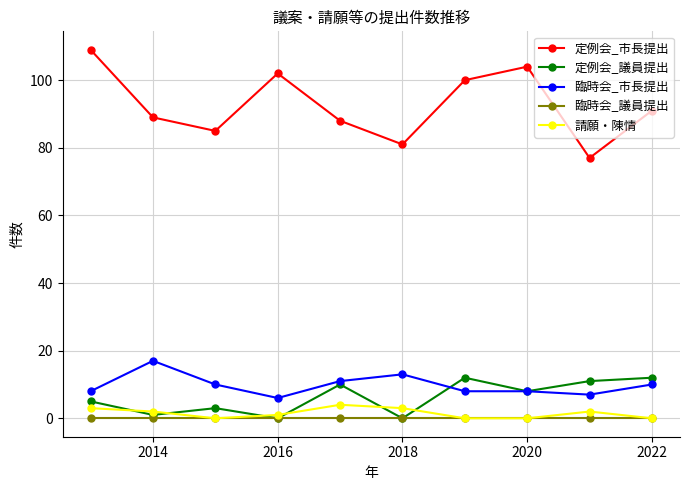

Which series has the widest spread of values?

定例会_市長提出